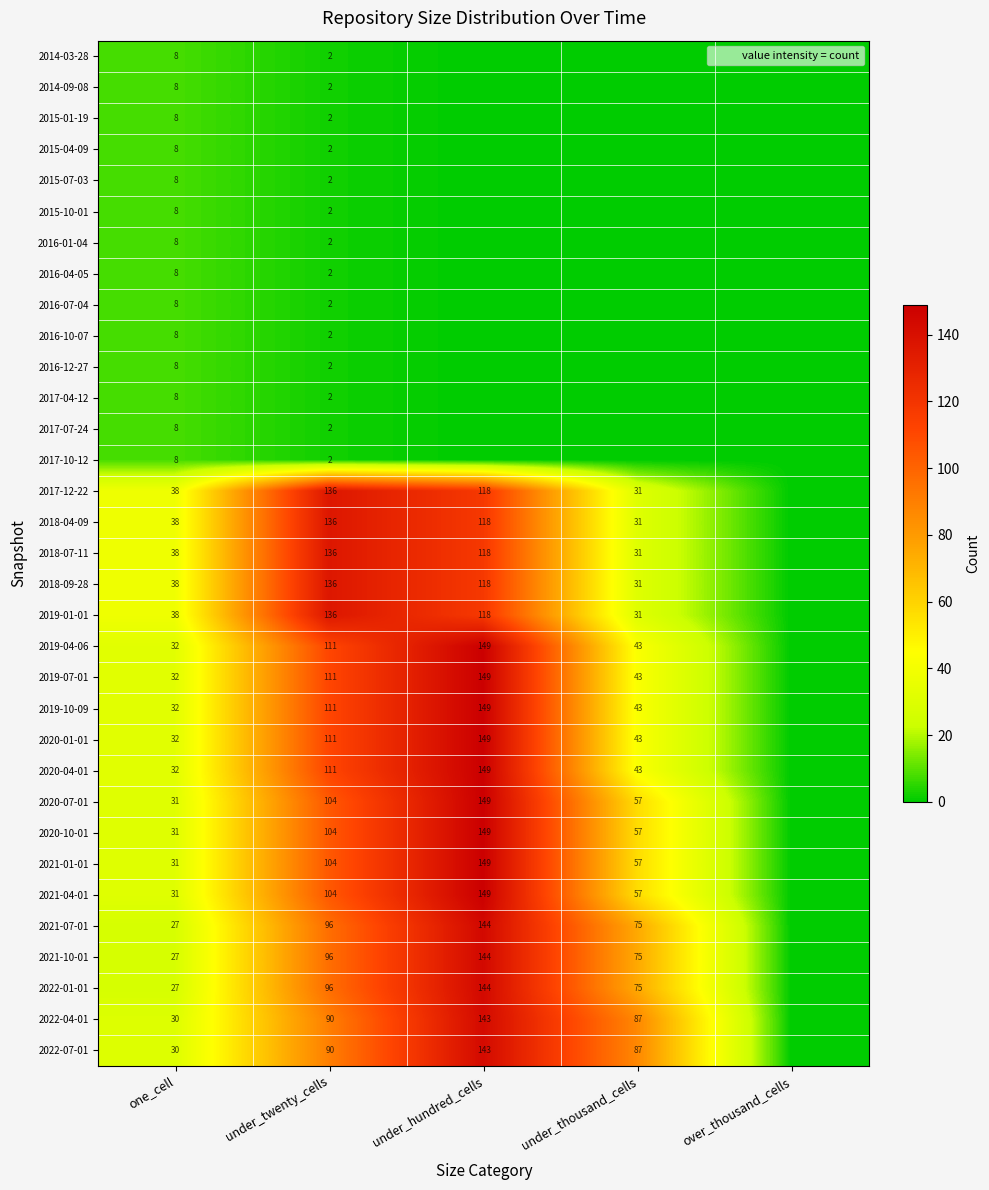

Where does the 2019-07-01 series first go above 43?

under_twenty_cells